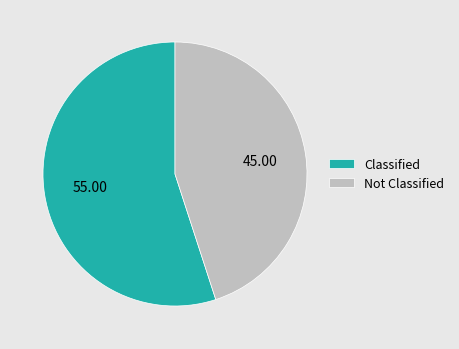

Which slice is the smallest?

Not Classified